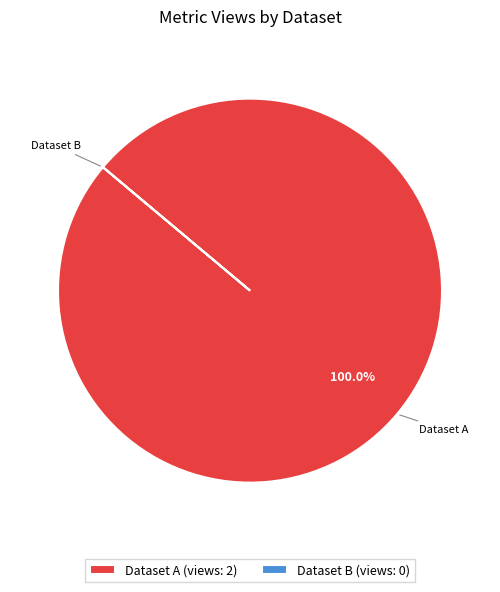

What is the majority slice?

Dataset A (views: 2)